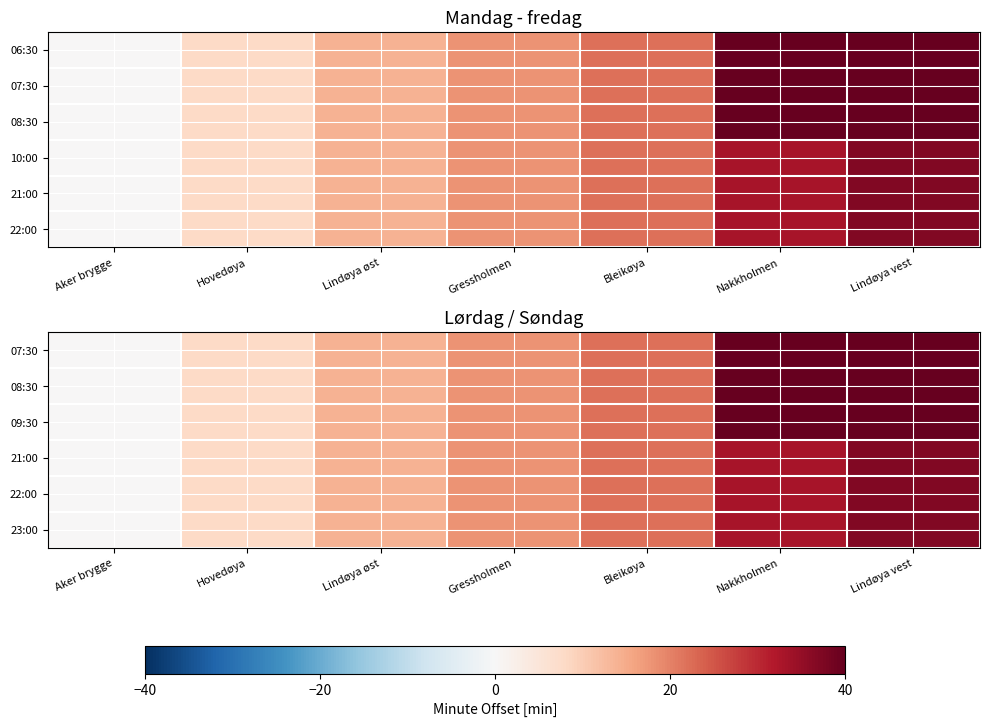

At how many categories does at least one series exceed 28?

2